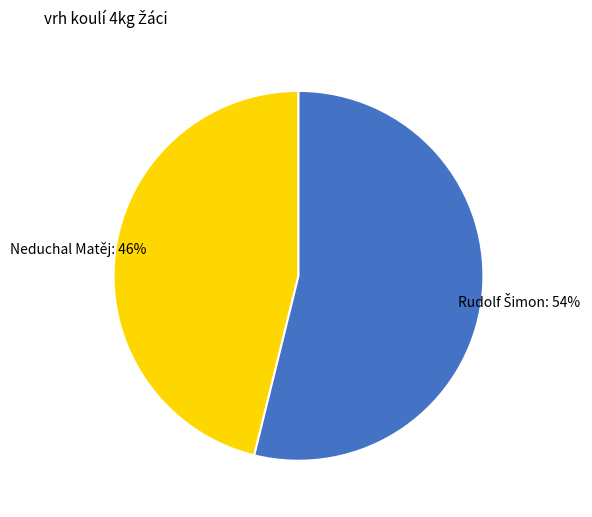

Is it true that Neduchal Matěj is 46% of the pie?

True